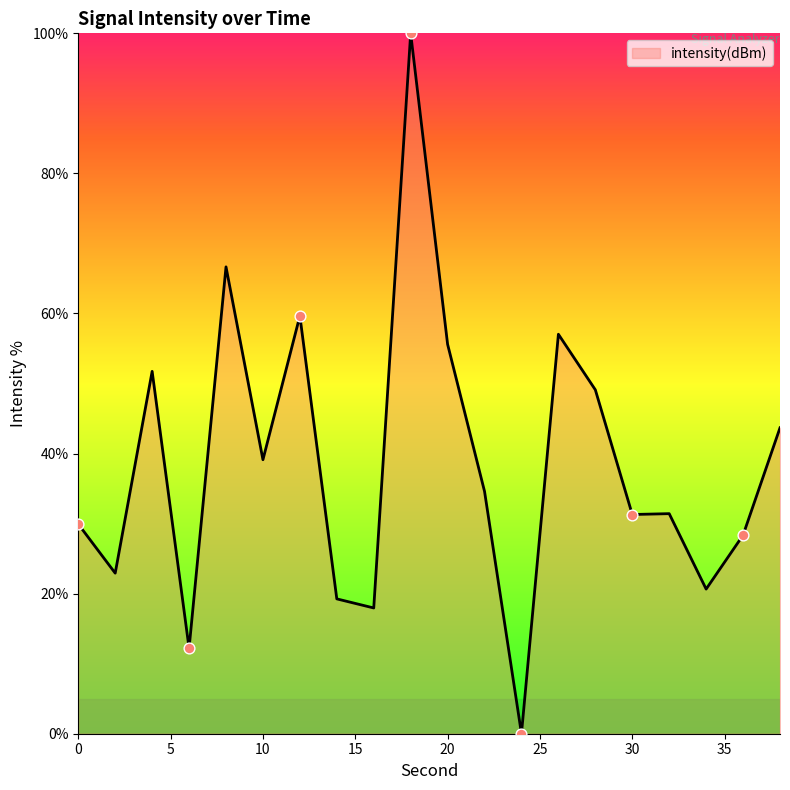

What is the greatest value displayed?

100.0